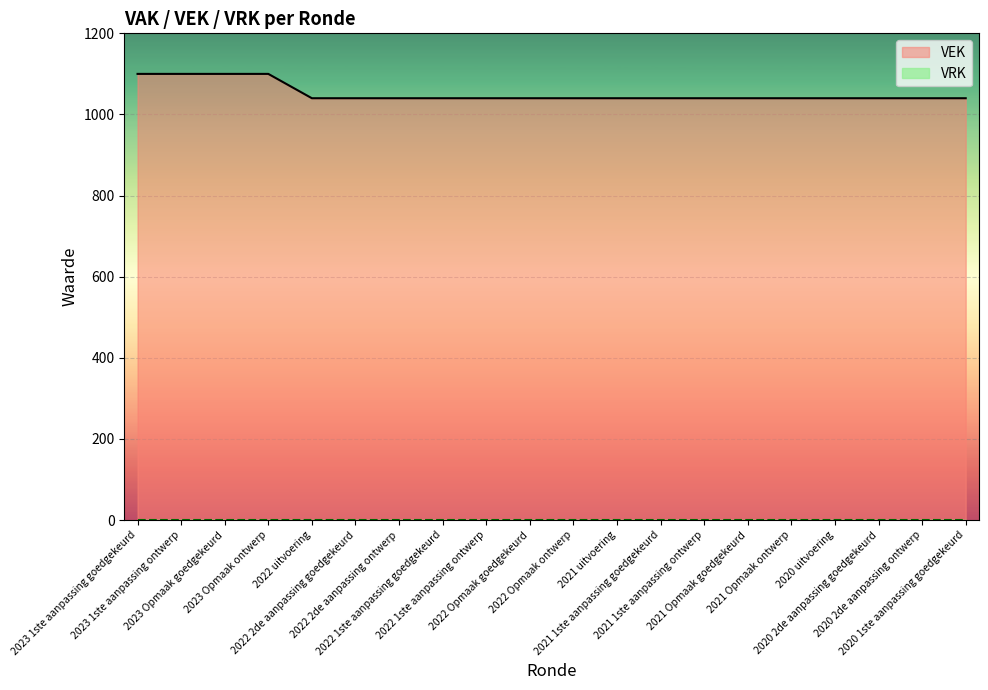

At which label is the value closest to 1070?

2023 1ste aanpassing goedgekeurd